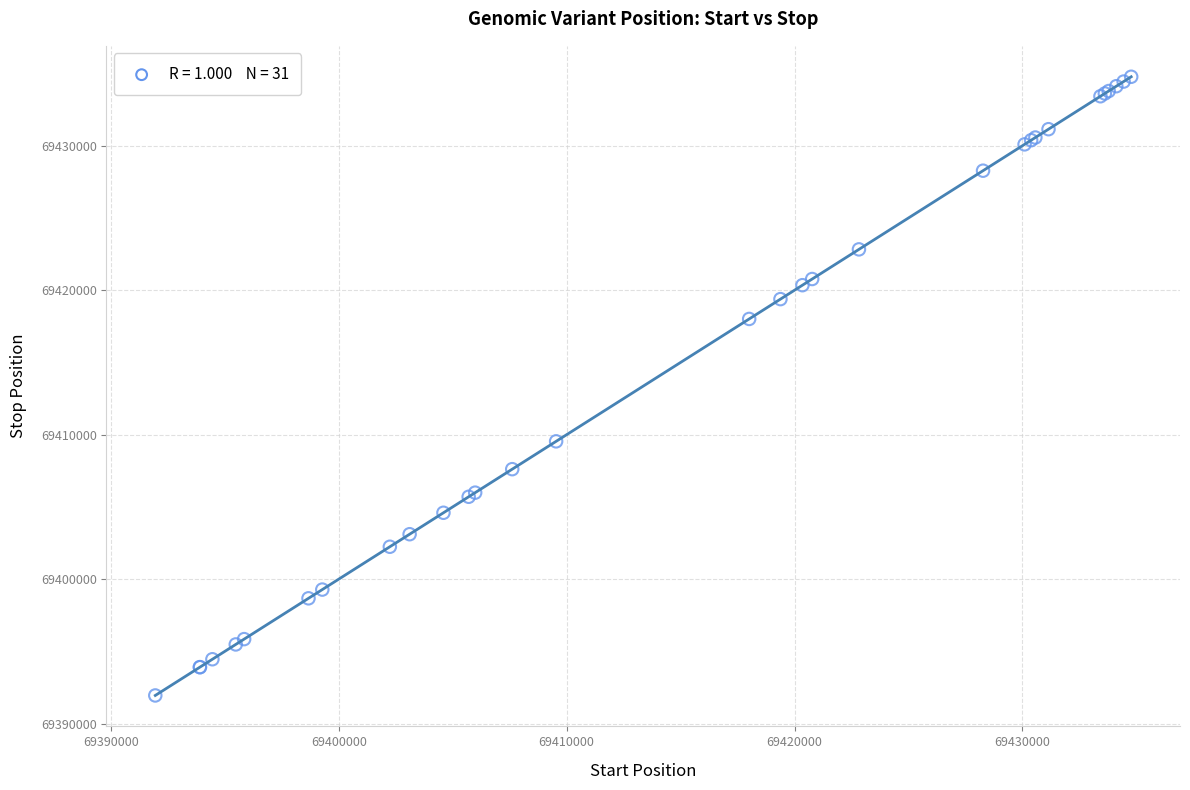

What Y value in the scatter plot is closest to 69413360?

69409538